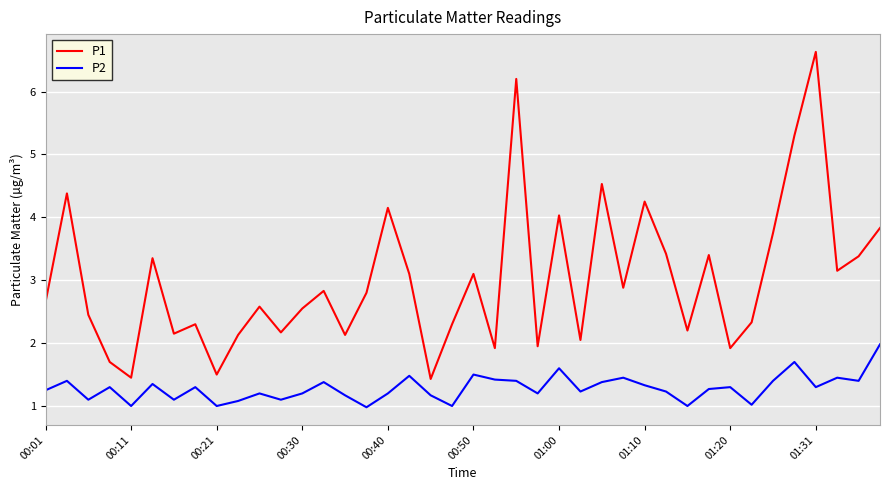

Which series has the largest range (max minus min)?

P1